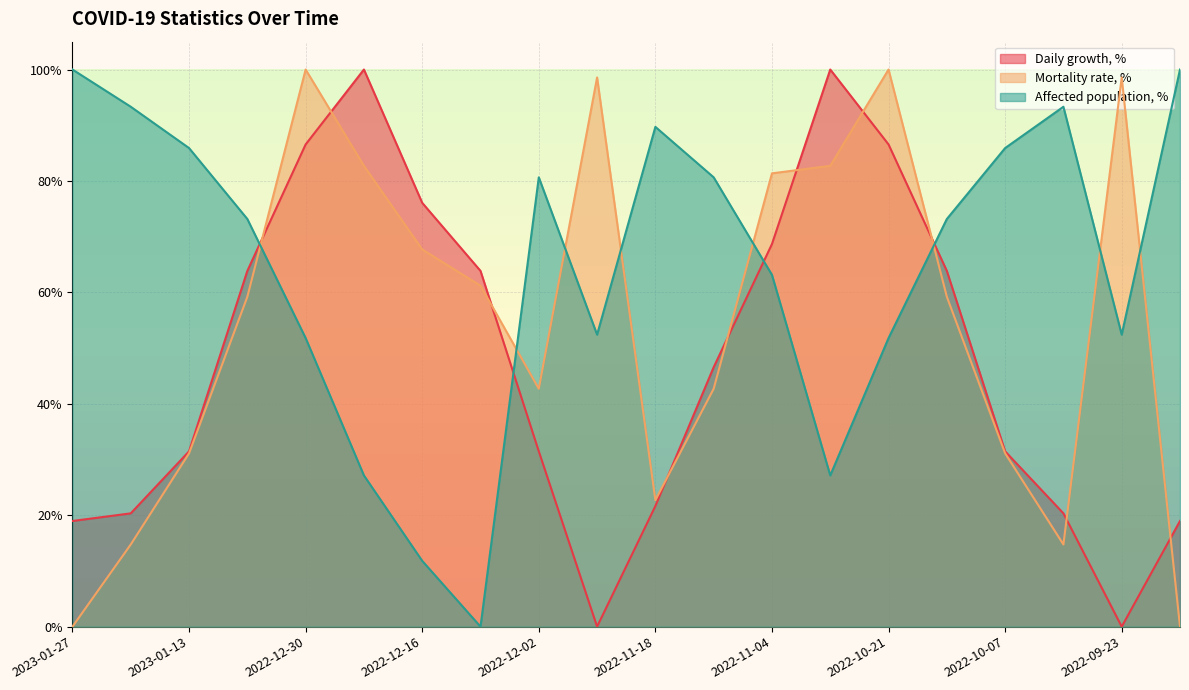

The Affected population, % series shows 0.2 at 2022-11-04. True or false?

False